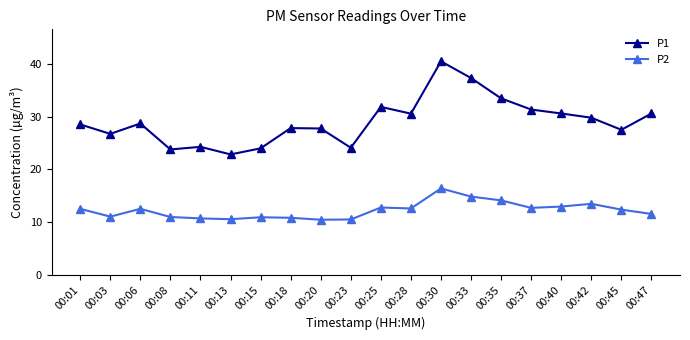

How many lines are shown in the chart?

2